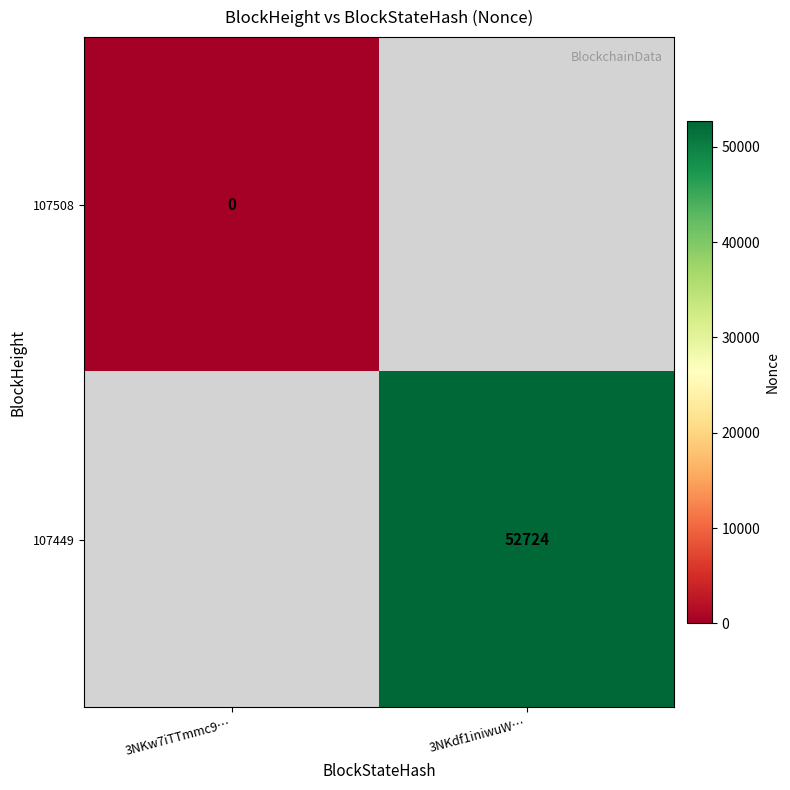

Is it true that 107449 equals 24650 at 3NKdf1iniwuW…?

False